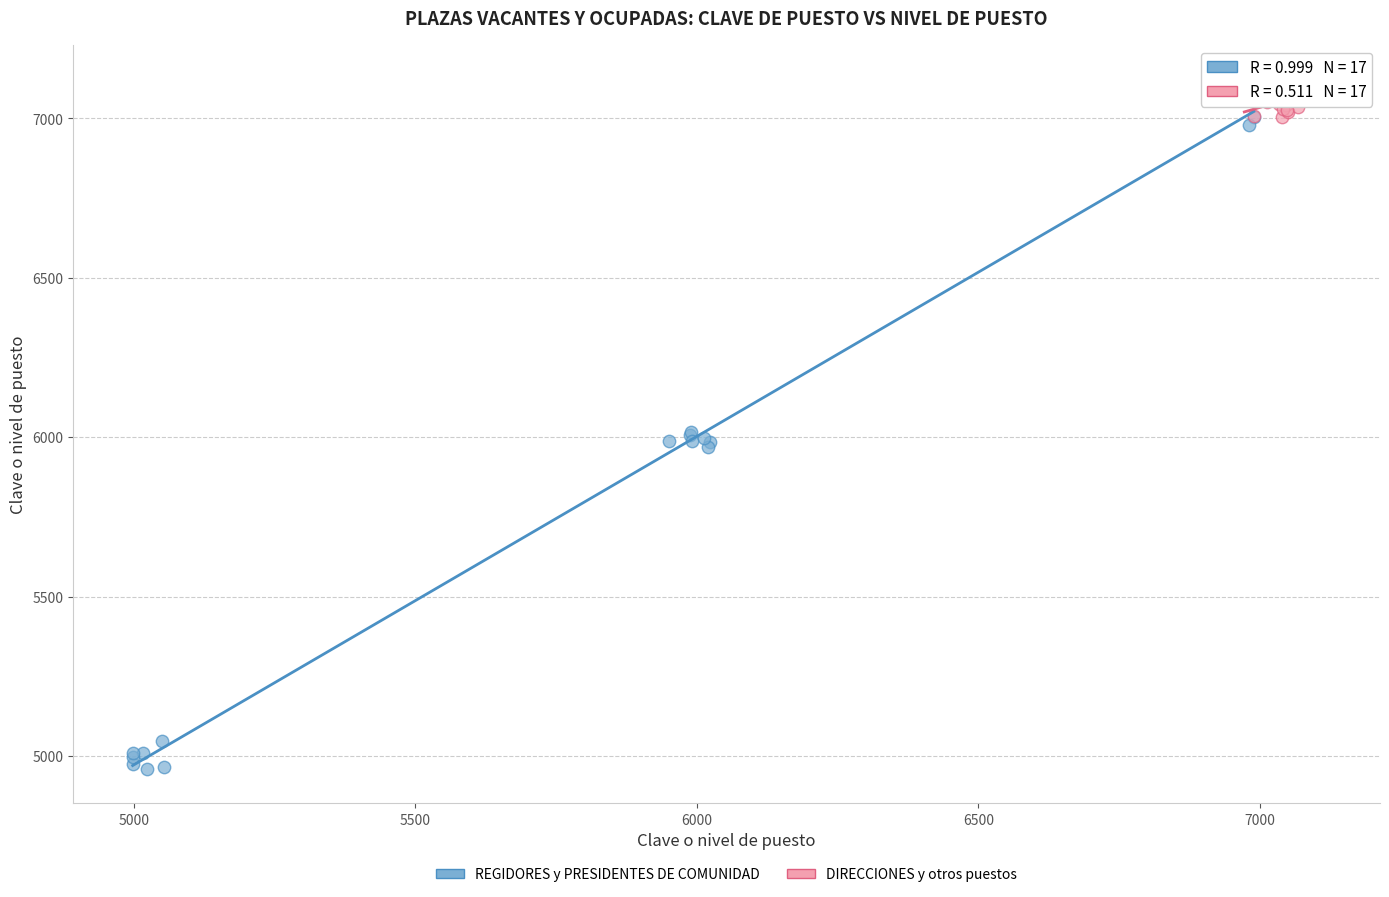

Which series reaches the minimum Y coordinate?

REGIDORES y PRESIDENTES DE COMUNIDAD